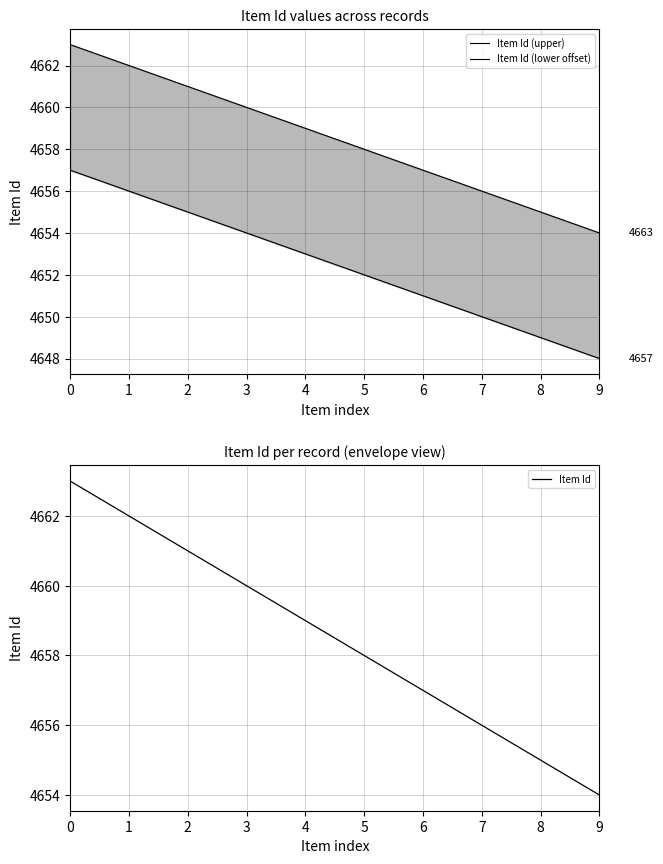

What is the difference between the second highest and second lowest values in the Item Id (lower offset) series?

7